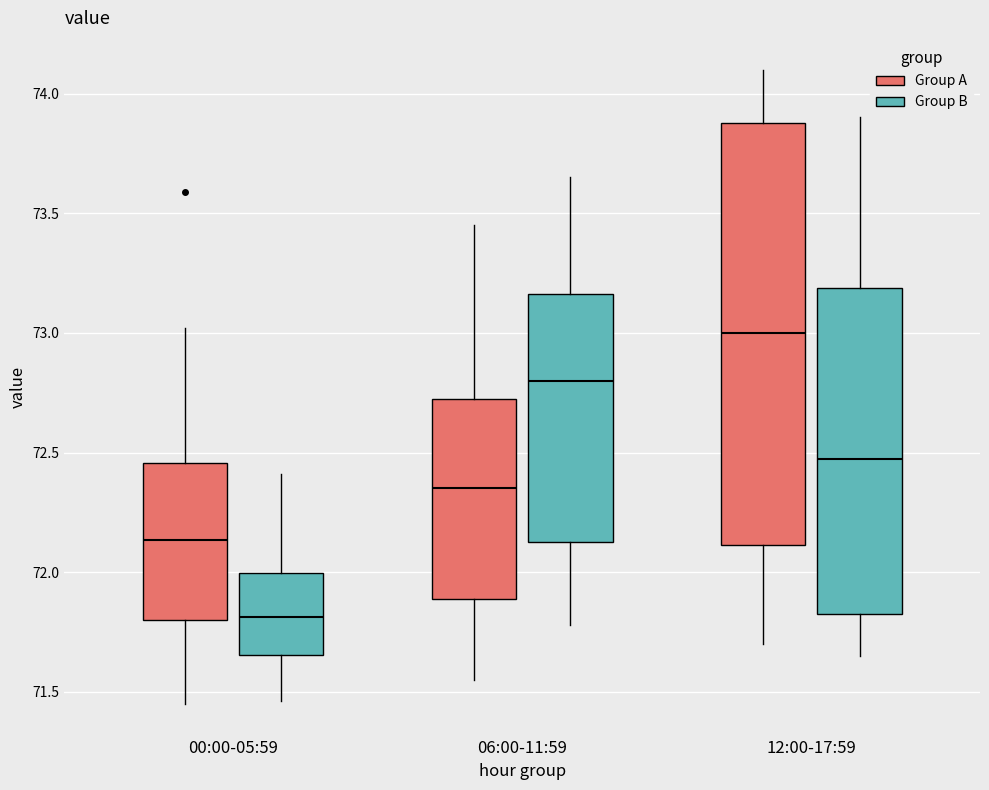

Which box is the tallest, from its lower edge to its upper edge?

12:00-17:59 (Group A)